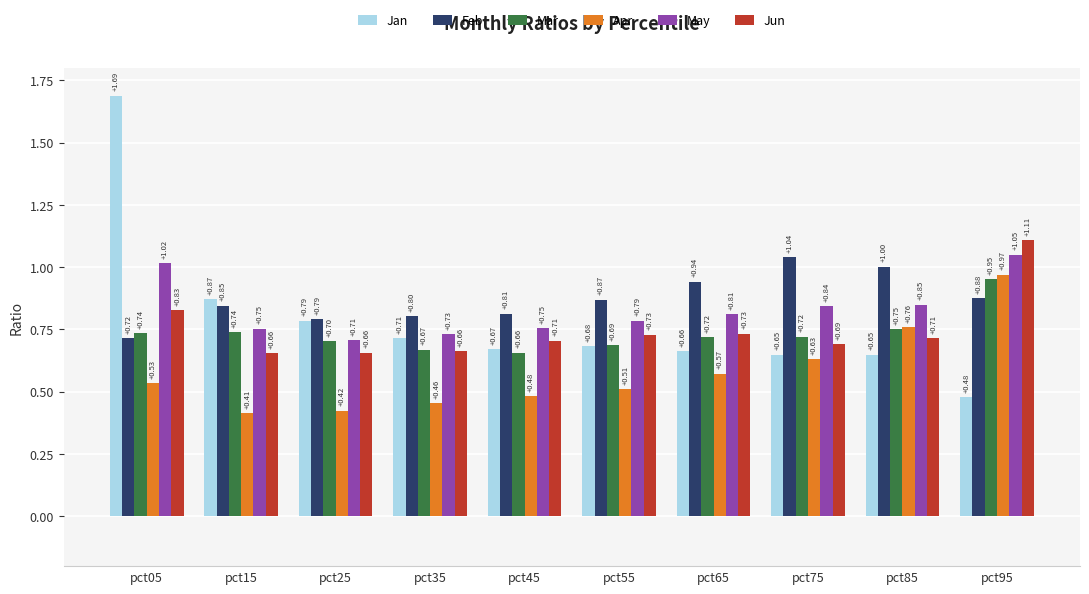

At how many categories does at least one series exceed 1?

4